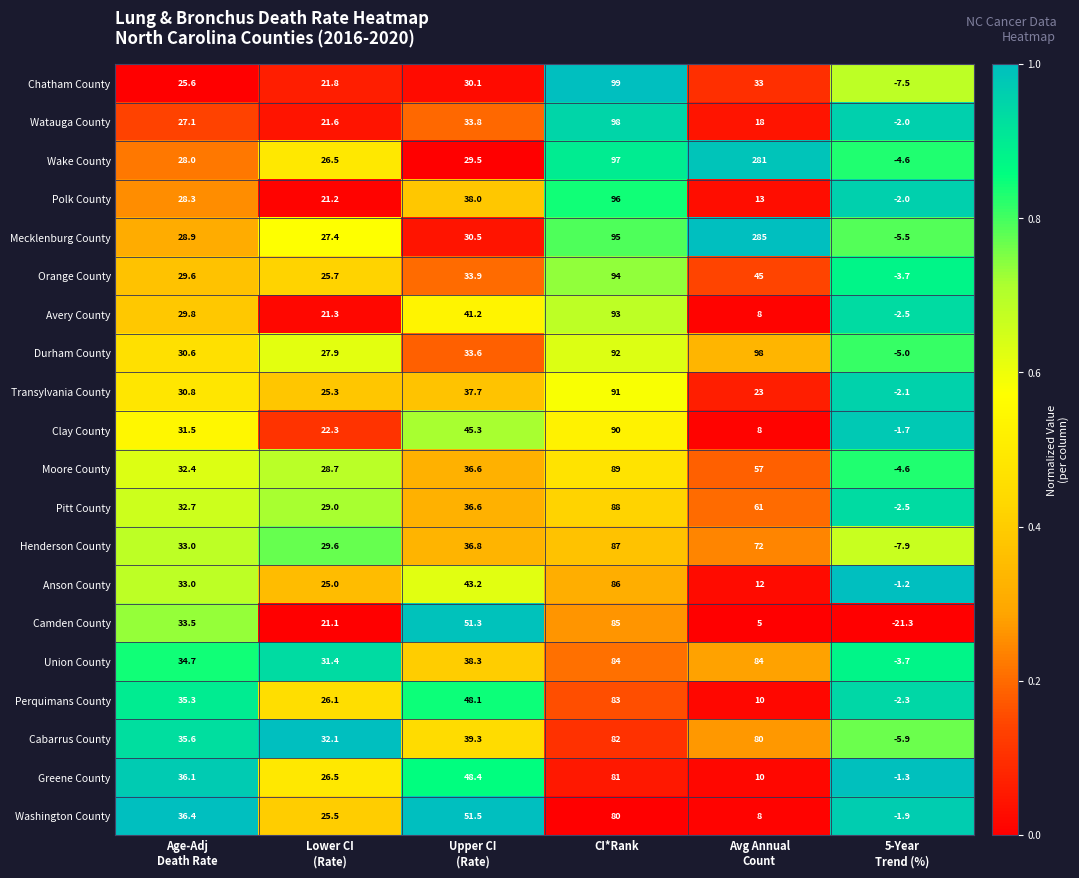

Which series has the largest range (max minus min)?

Mecklenburg County